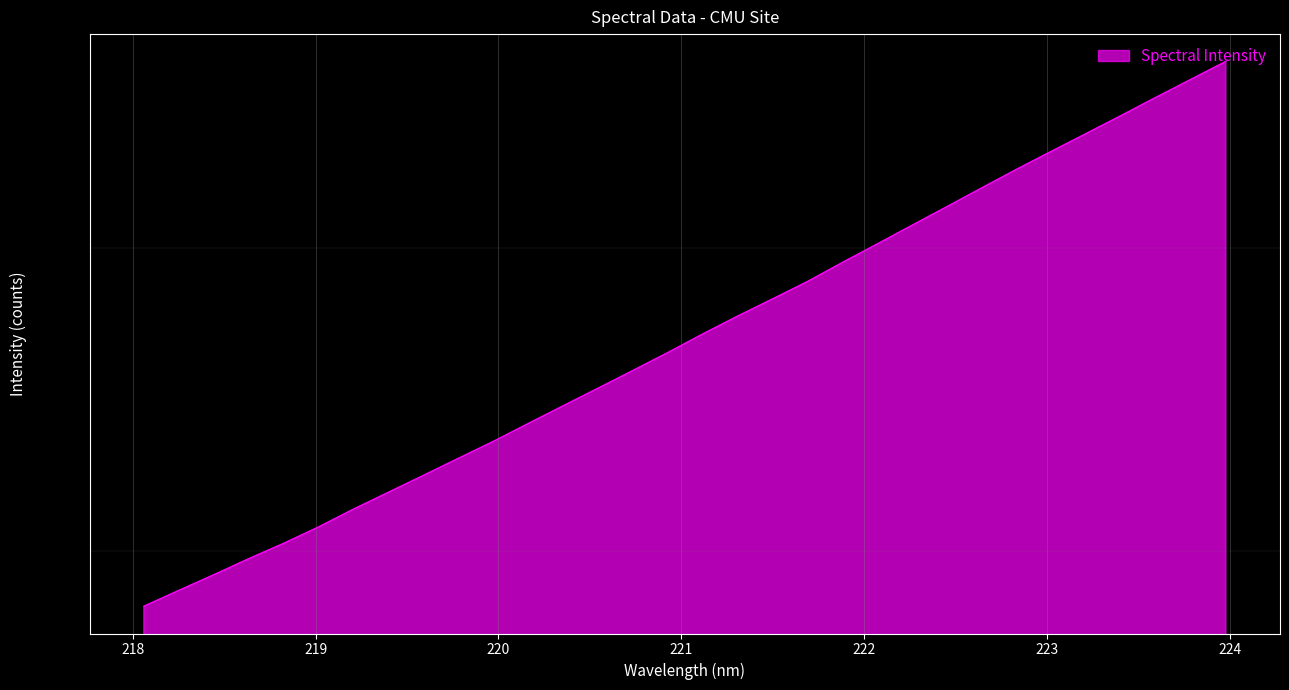

What is the difference between the maximum and second lowest values?

1950.8